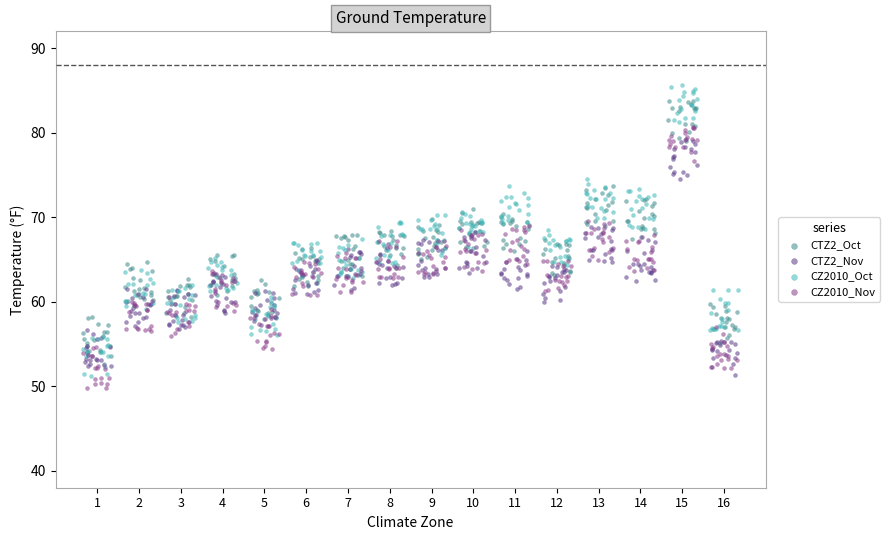

Which series has the largest Y range (max minus min)?

CZ2010_Oct